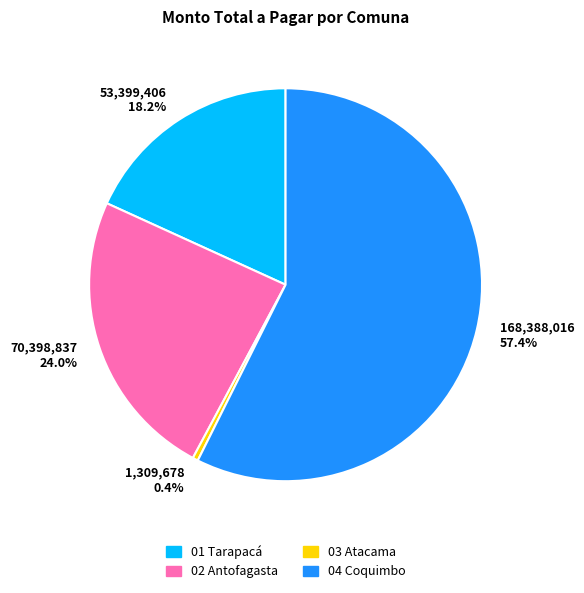

Is the sum of 70,398,837 24.0% and 53,399,406 18.2% greater than half?

No